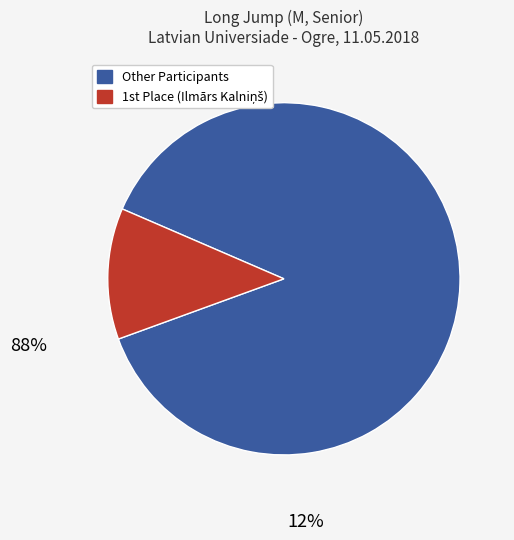

How many segments does this pie chart have?

2